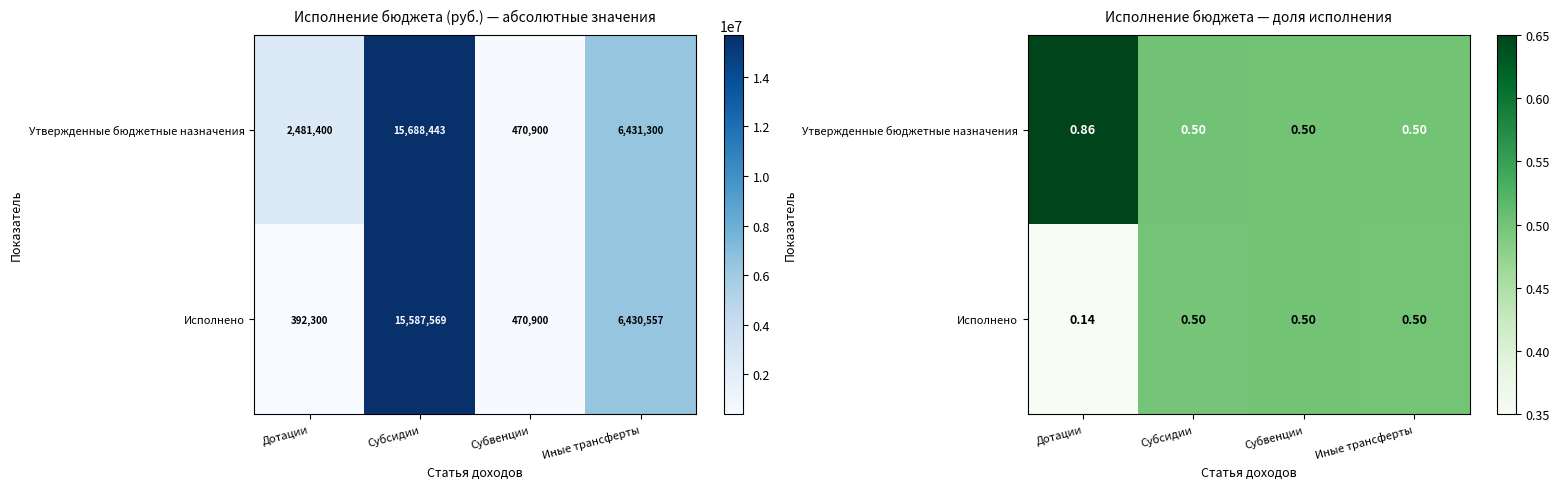

The value of Исполнено at Субвенции is 0.5. True or false?

True